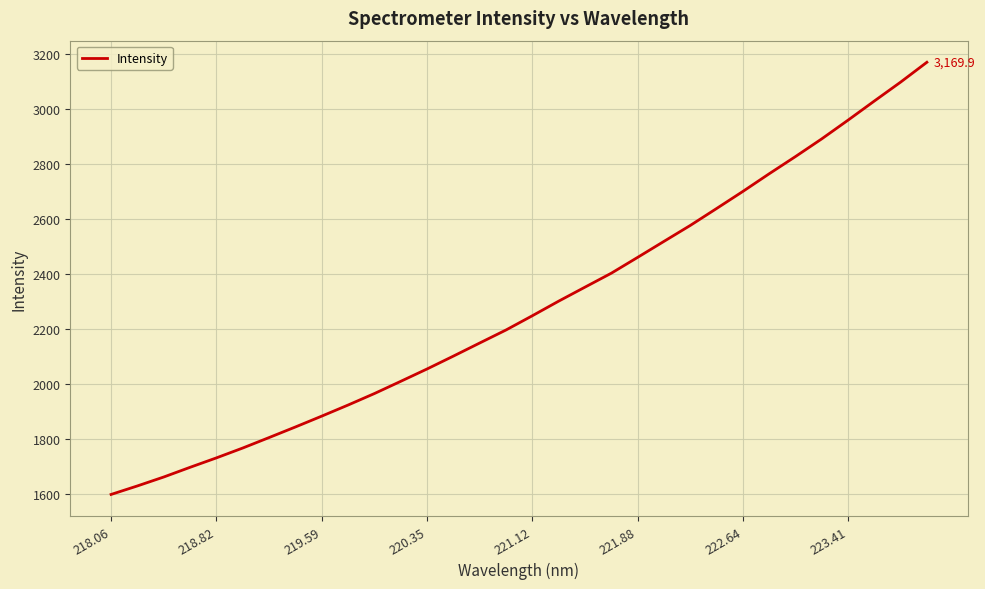

What is the difference between the maximum and minimum values?

1569.9